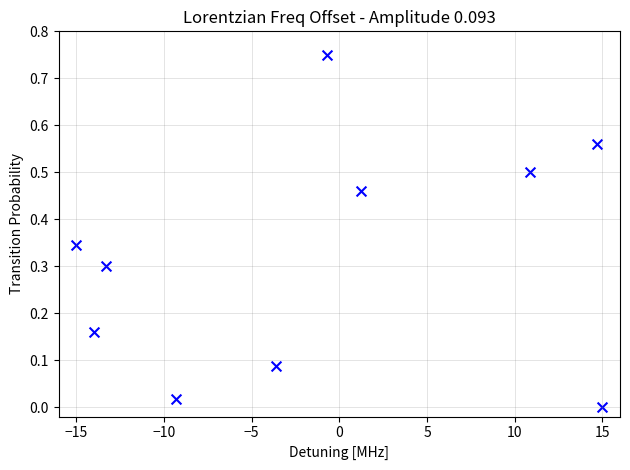

What is the average X value?

-1.4